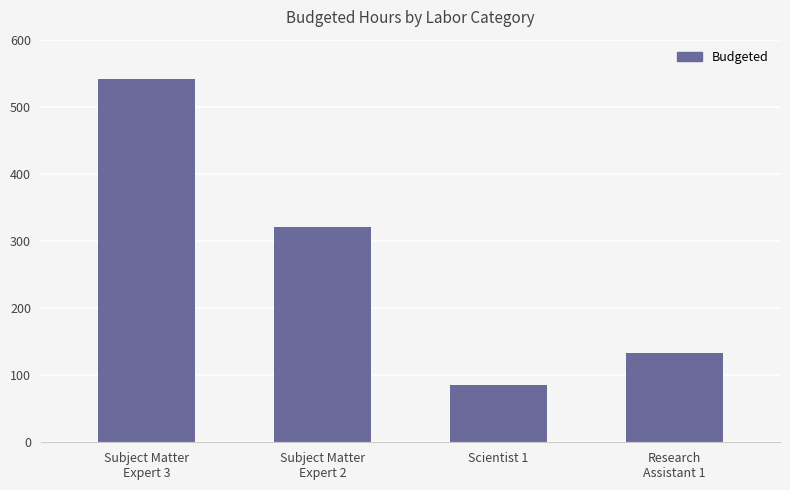

What is the sum of all values?

1081